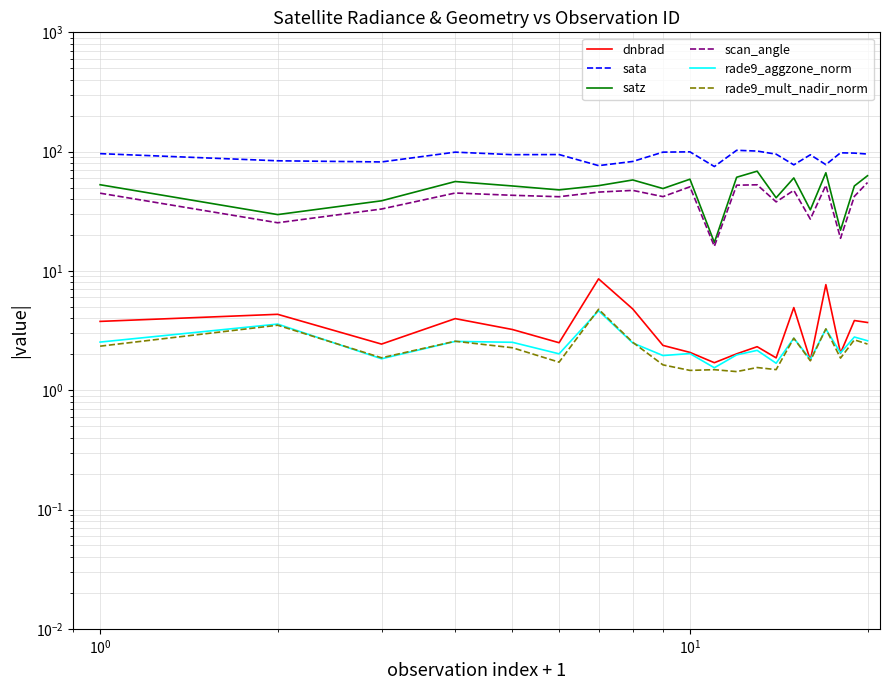

List the series in order of their peak value, highest first.

sata, satz, scan_angle, dnbrad, rade9_mult_nadir_norm, rade9_aggzone_norm